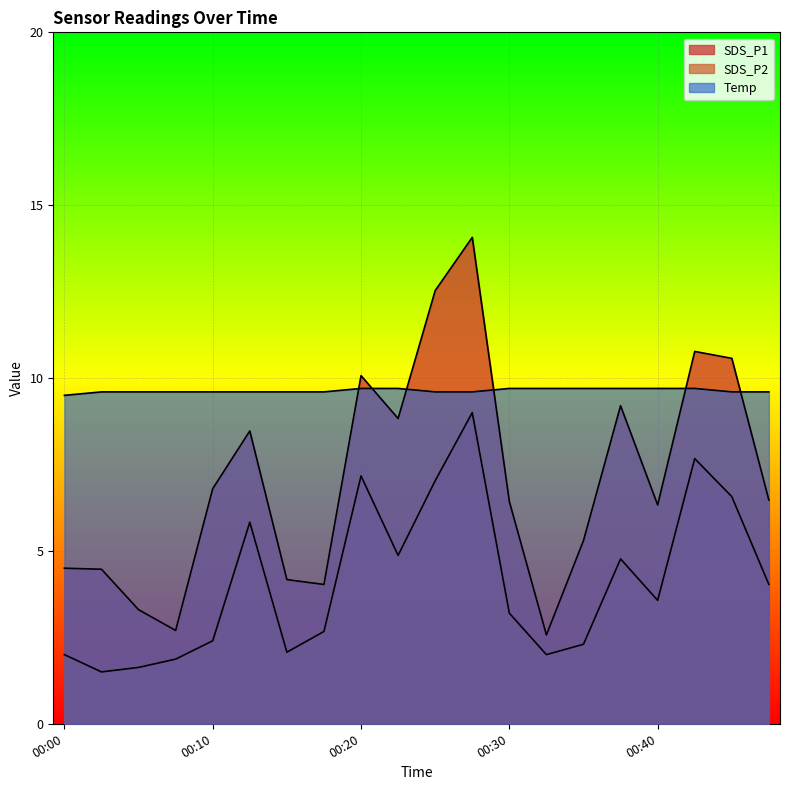

At 00:38, list the series in order from smallest to largest.

SDS_P2, SDS_P1, Temp